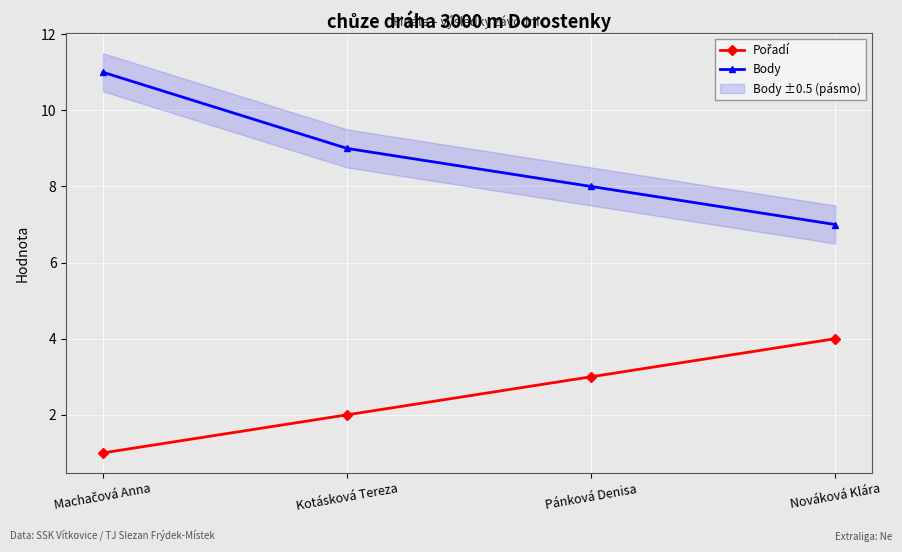

How many lines are shown in the chart?

2